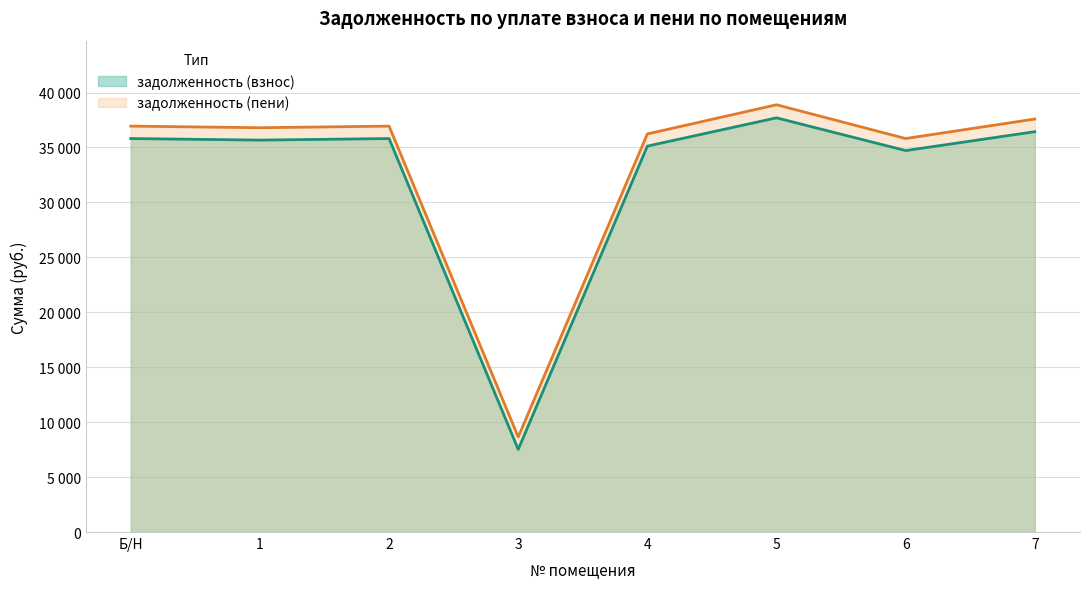

Is it true that задолженность (взнос) equals 37699.3 at 5?

True